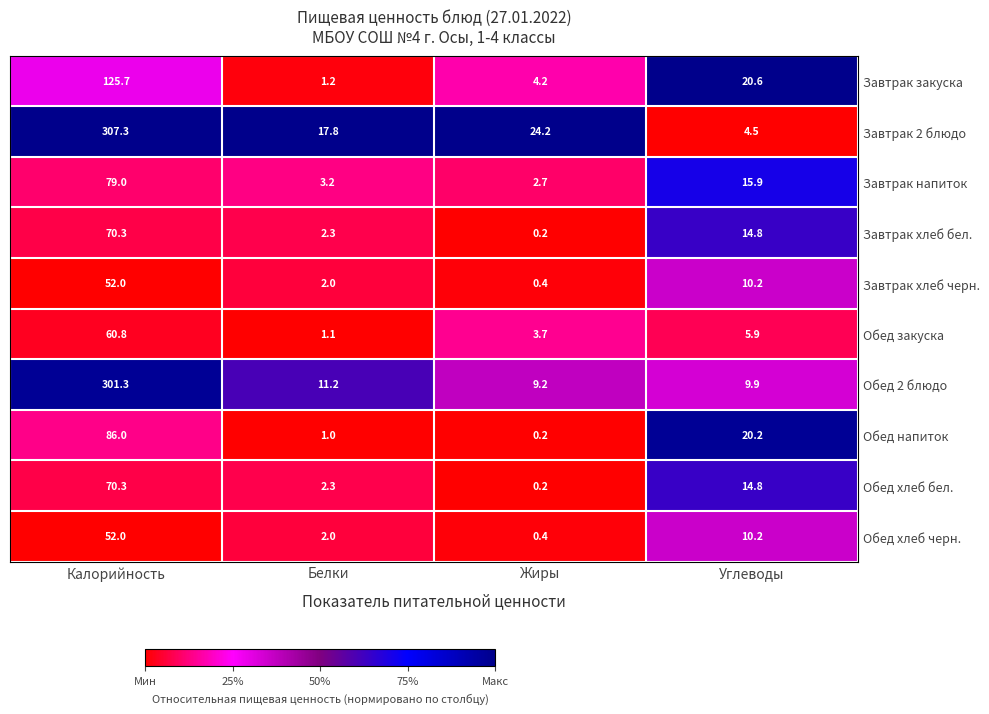

Which category has the lowest value across all series?

Жиры